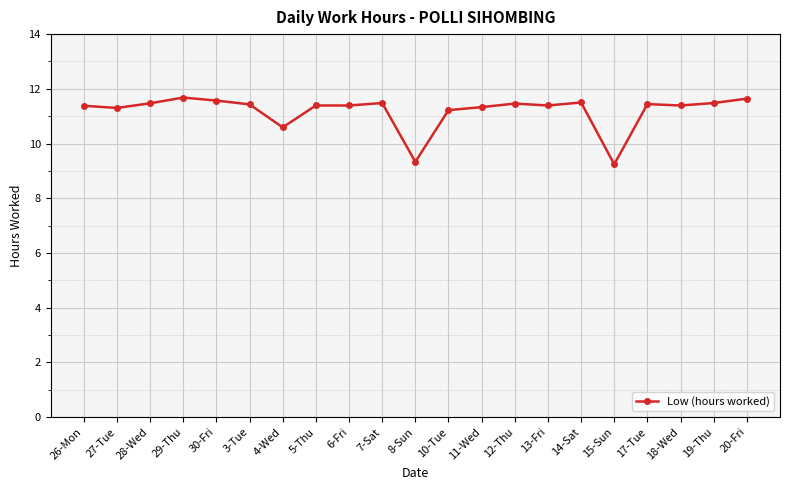

True or false: the data shows 19.7 at 6-Fri.

False